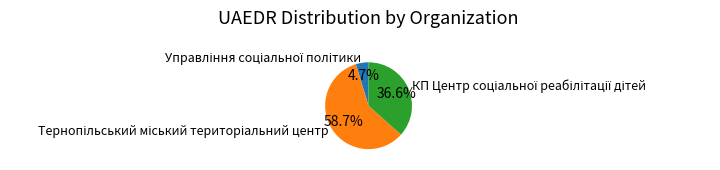

Does any single category account for the majority?

Yes